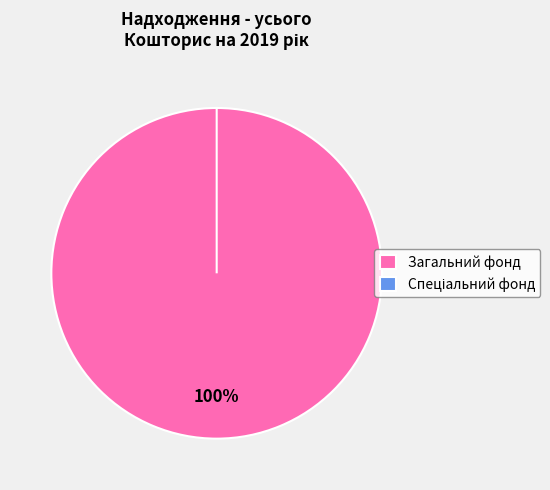

What is the change in value from Загальний фонд to Спеціальний фонд?

-240000